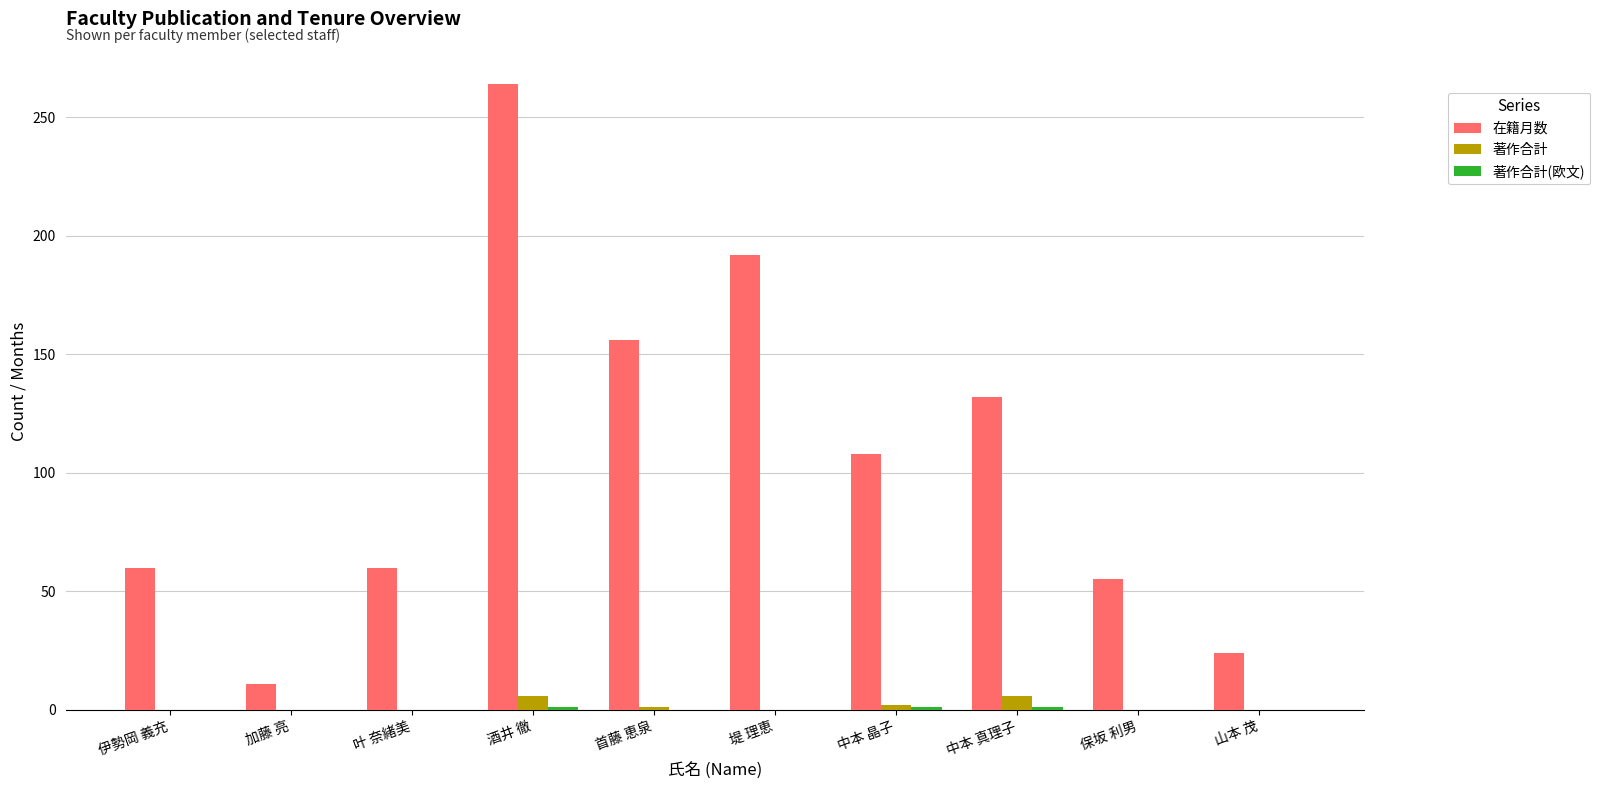

Between 中本 真理子 and 保坂 利男, which series saw the biggest shift?

在籍月数